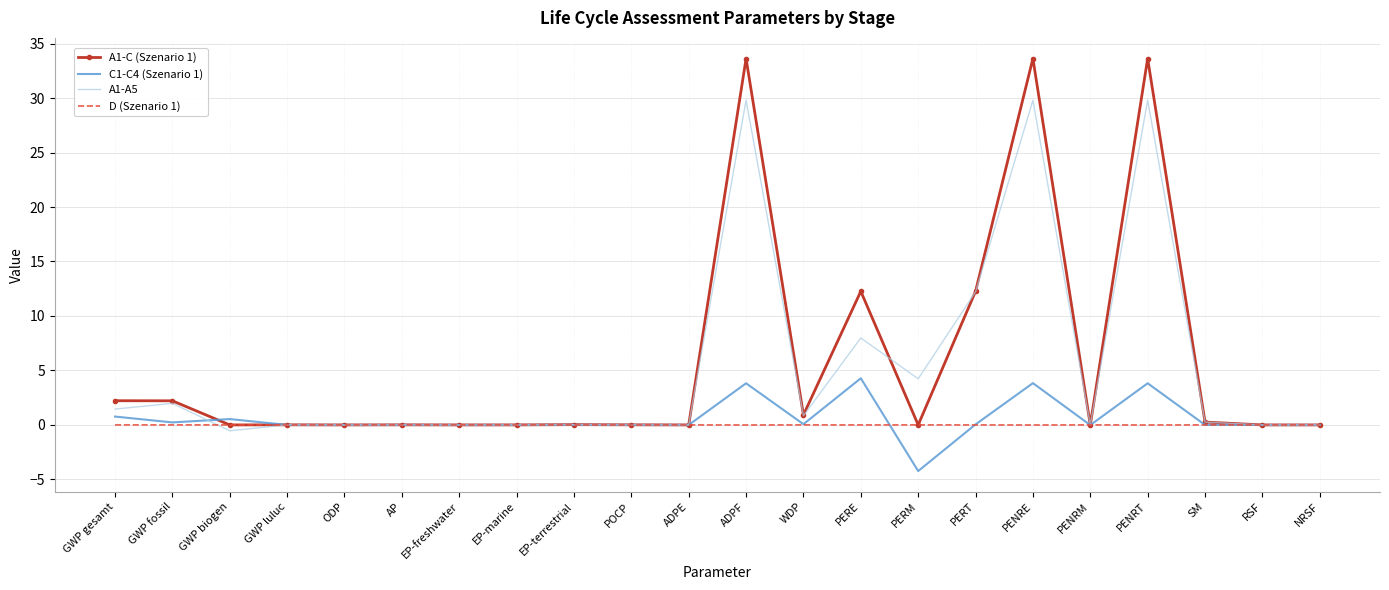

What position from the right is PENRT?

4